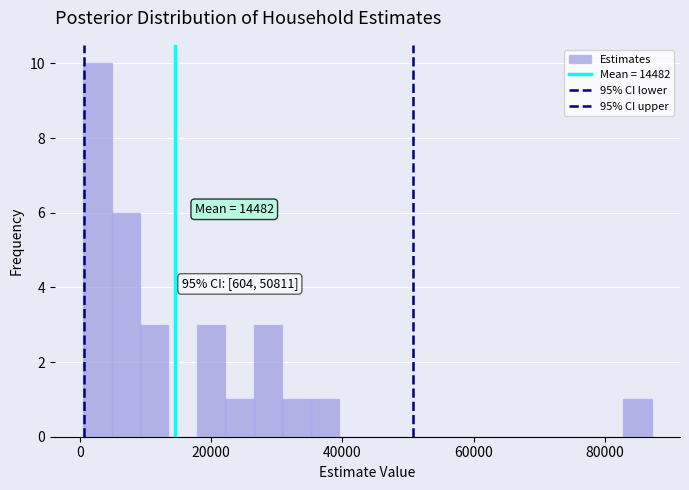

Around what value on the x-axis is the tallest bar? Give the approximate position of its centre, as read against the axis.

2000